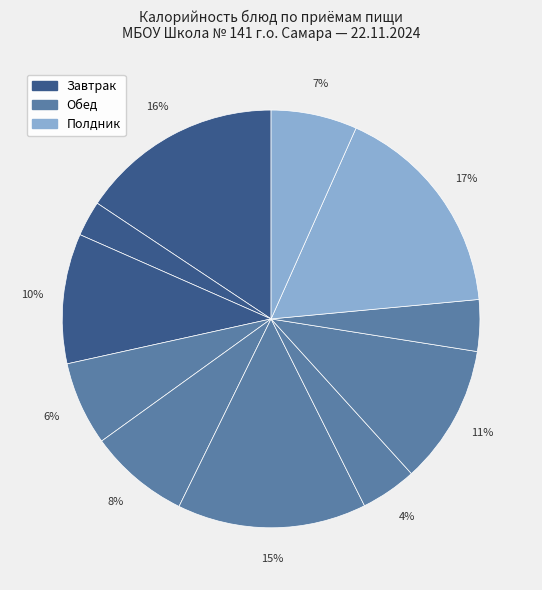

How many segments does this pie chart have?

11